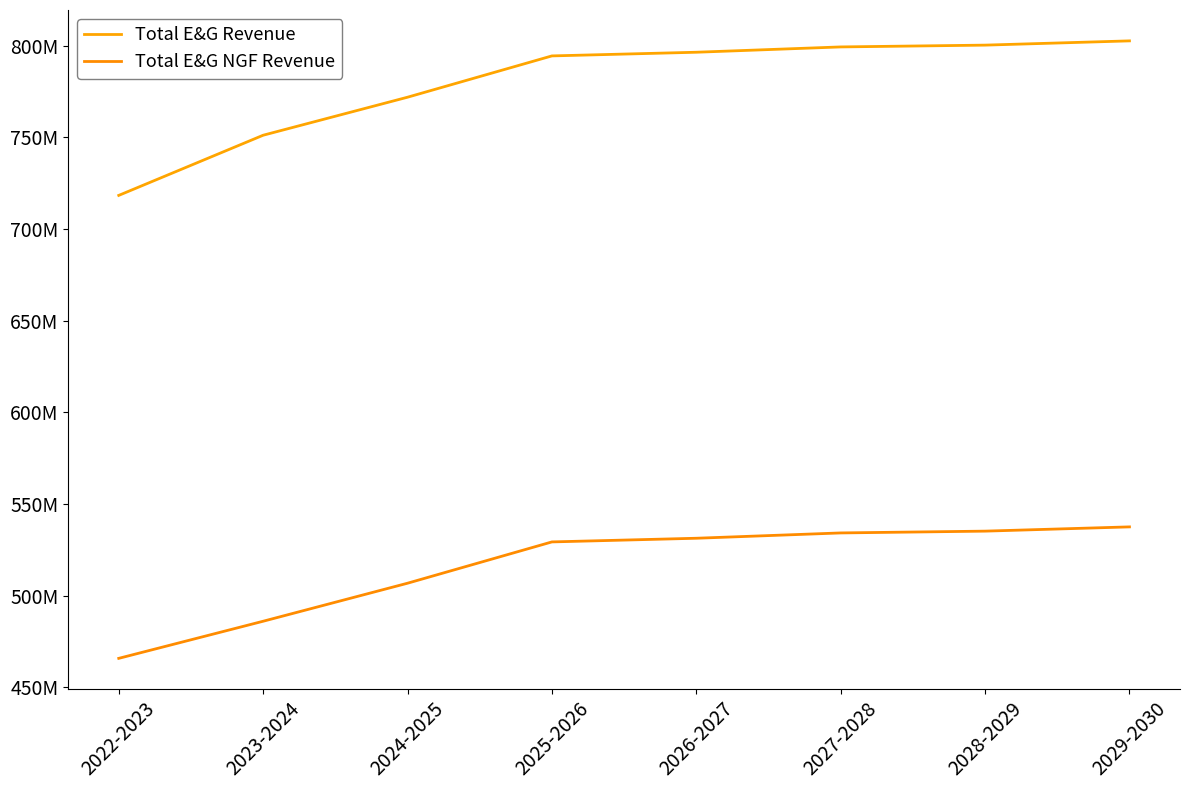

Does the chart have visible grid lines?

No